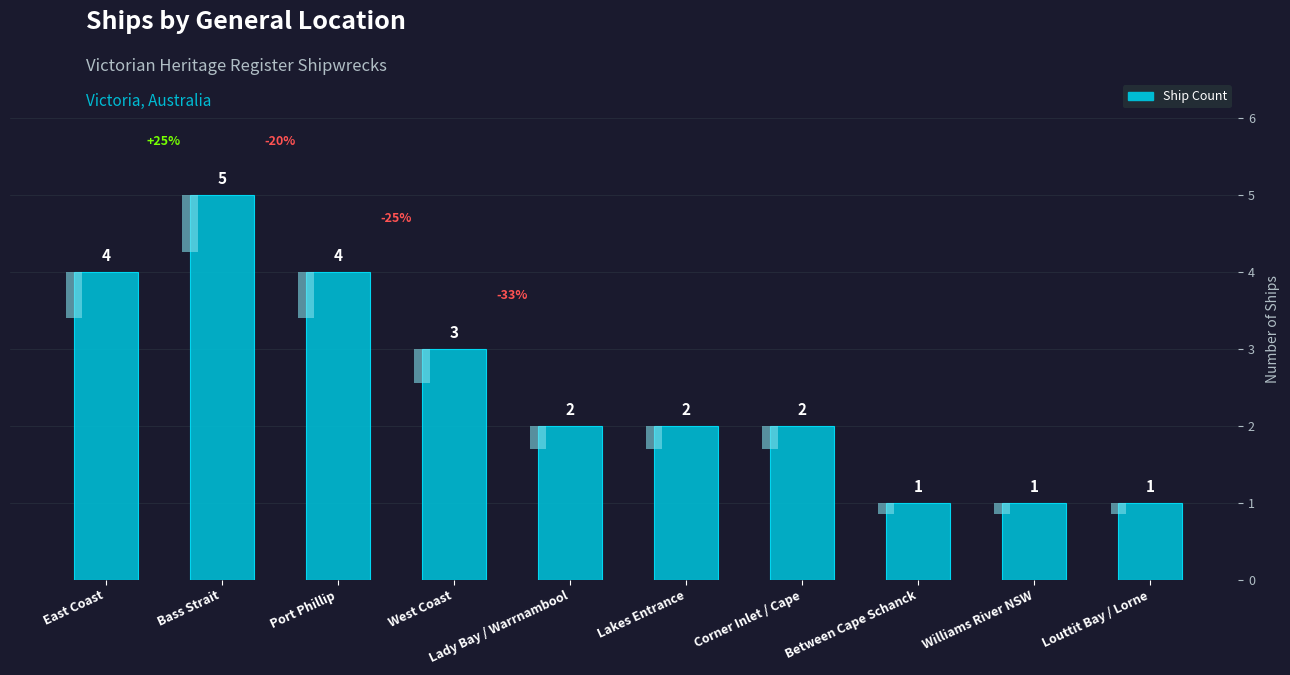

Which label corresponds to the largest value in the chart?

Bass Strait